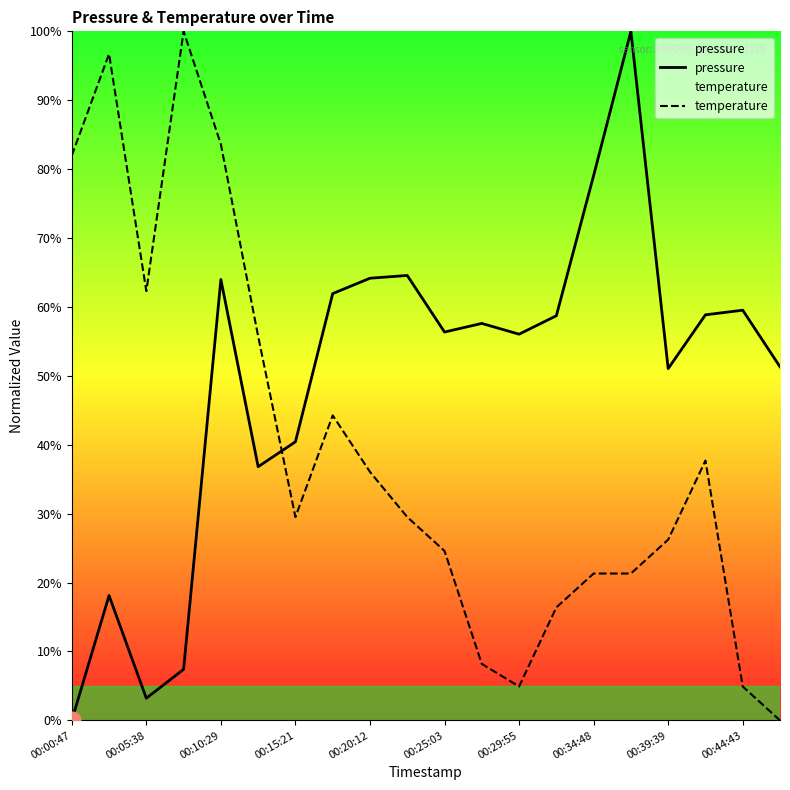

The temperature series shows 83.6 at 00:10:29. True or false?

True